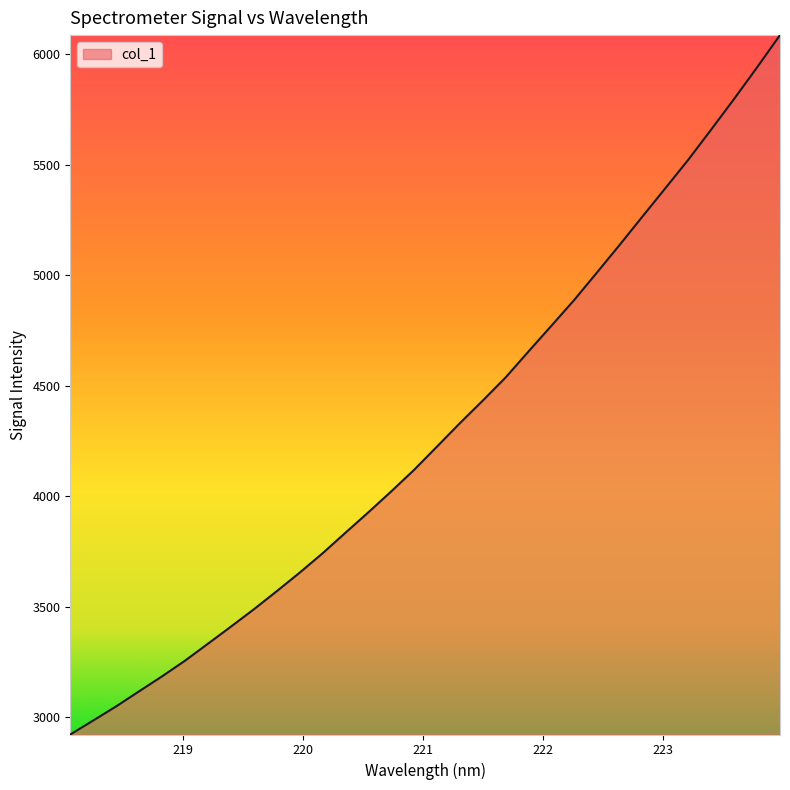

What is the difference between the maximum and minimum values?

3162.3